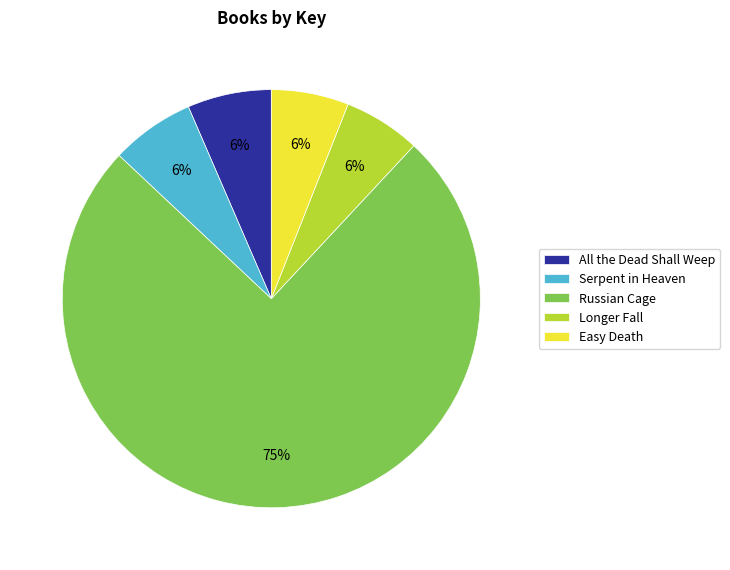

True or false: Serpent in Heaven accounts for 6% of the total.

True